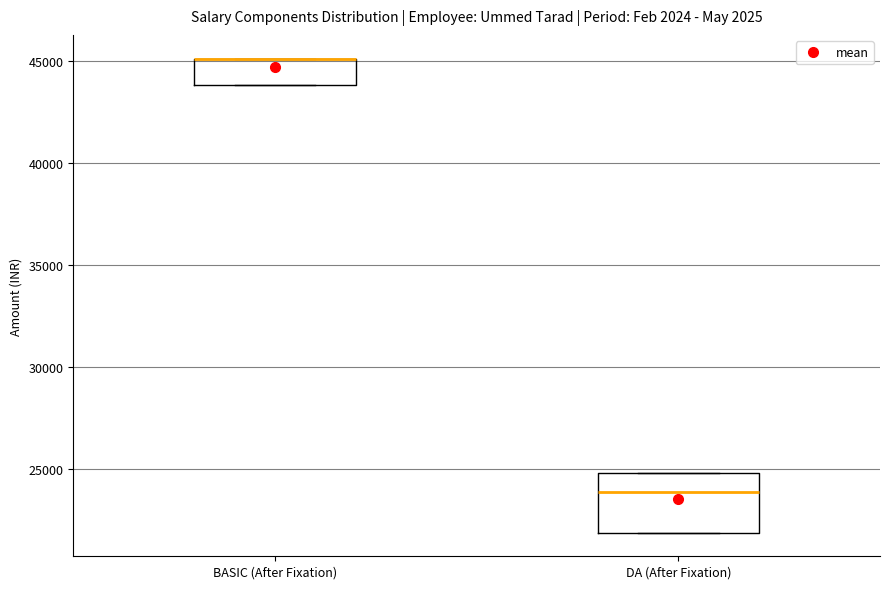

Reading left to right, transcribe this box plot: for each box, give where its median line is, the range the box spans, and where its two whiskers end, as read against the y-axis. The values are not printed on the chart, so give them approximately, as read against the axis.

BASIC (After Fixation): median 45000 (drawn on the box's upper edge), box 44000 to 45000, whiskers 44000 to 45000
DA (After Fixation): median 24000, box 22000 to 25000, whiskers 22000 to 25000